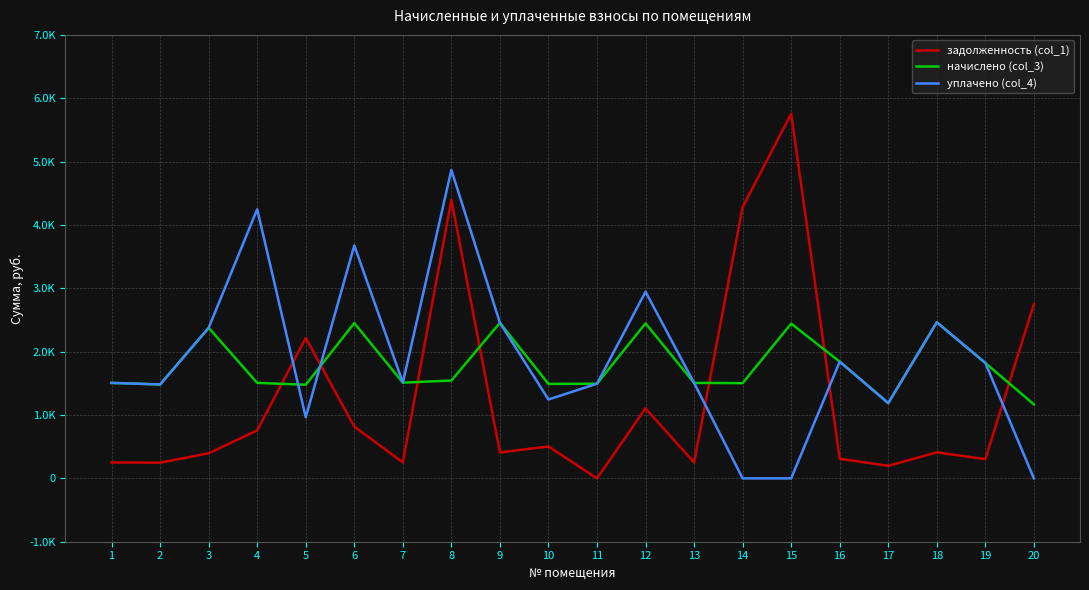

In начислено (col_3), how many points are lower than both neighbors (excluding endpoints)?

6